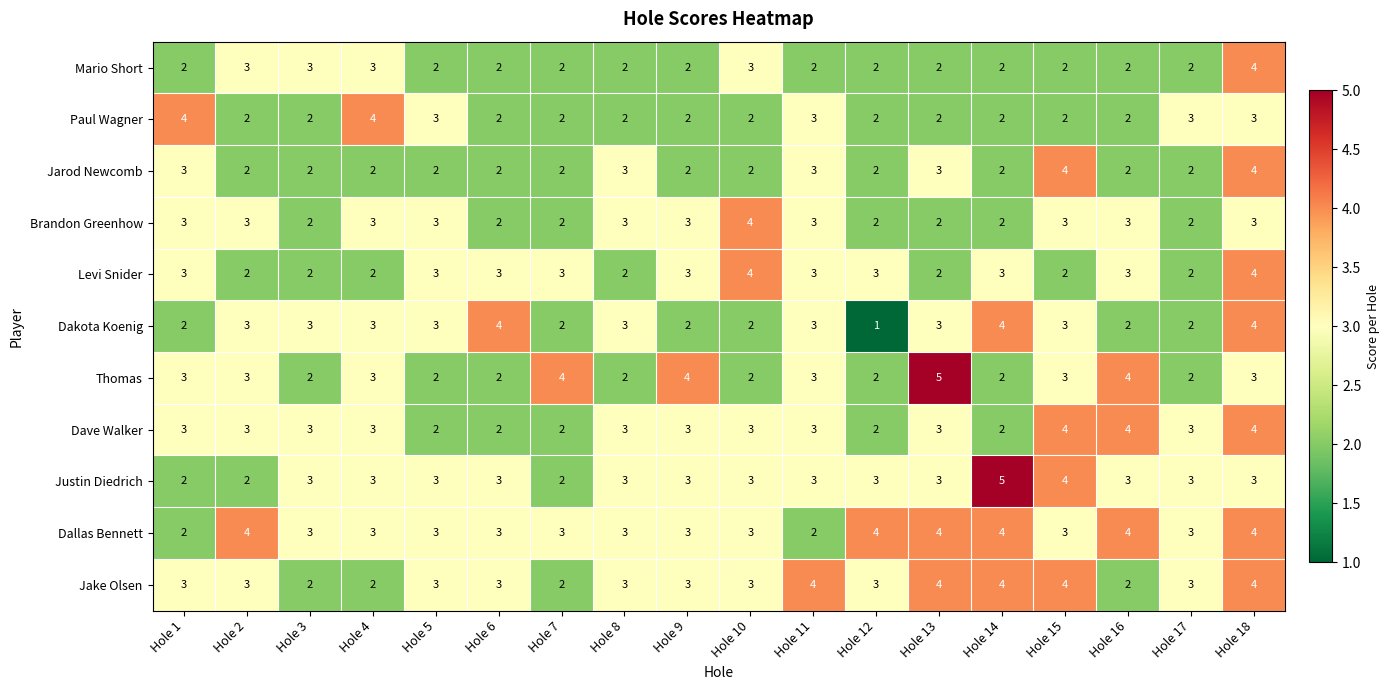

The Brandon Greenhow series shows 2 at Hole 17. True or false?

True